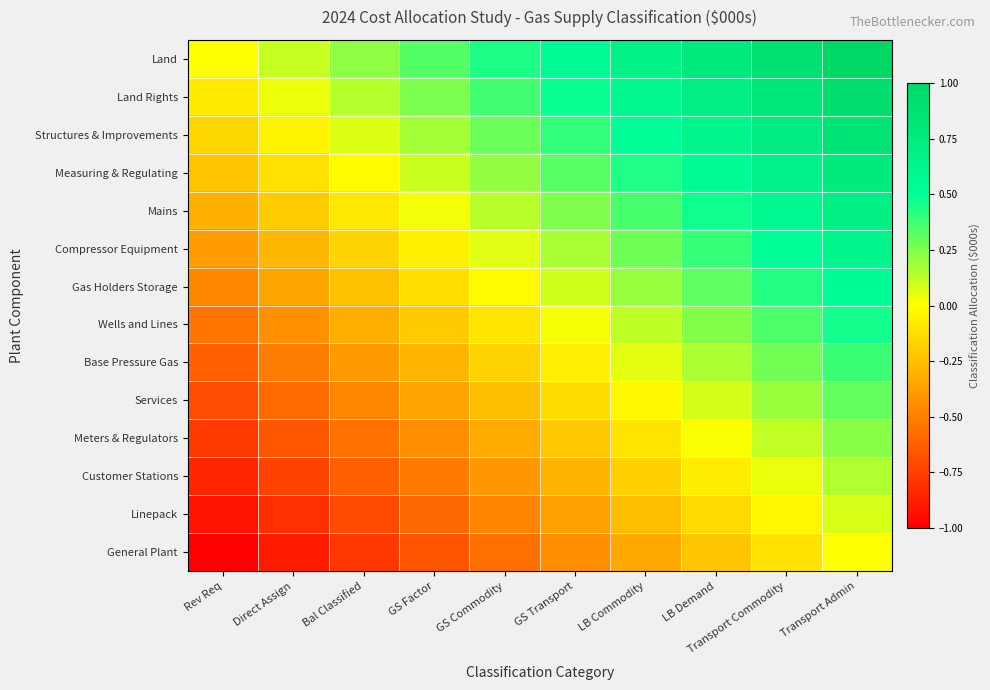

Which series has the largest total across all categories?

Land